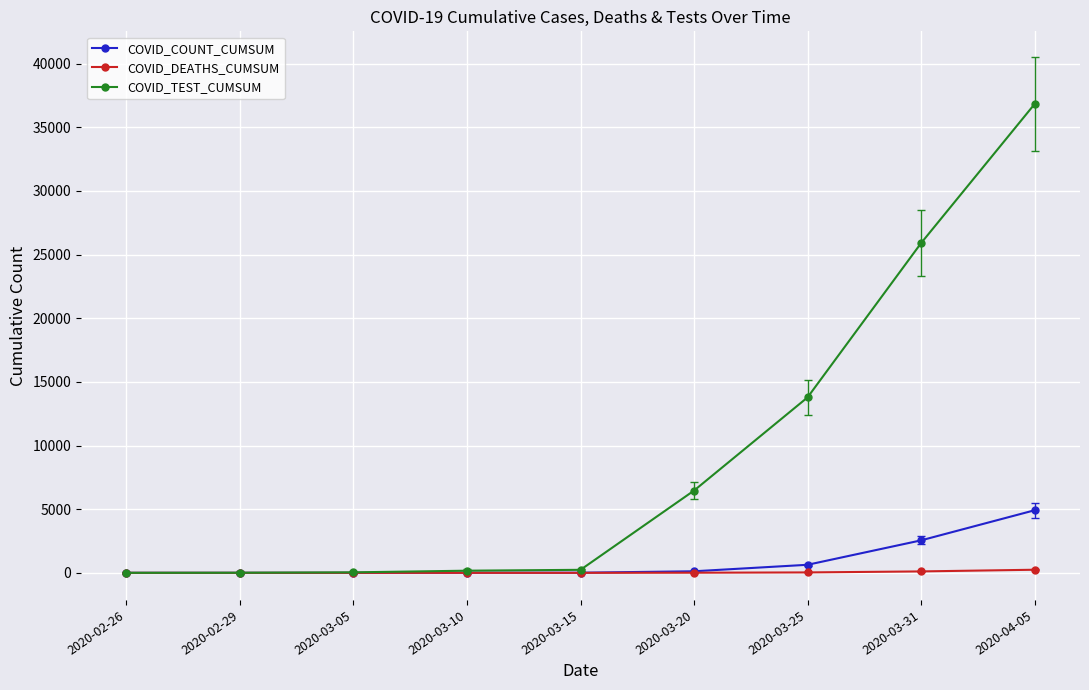

List the series in order of their peak value, highest first.

COVID_TEST_CUMSUM, COVID_COUNT_CUMSUM, COVID_DEATHS_CUMSUM